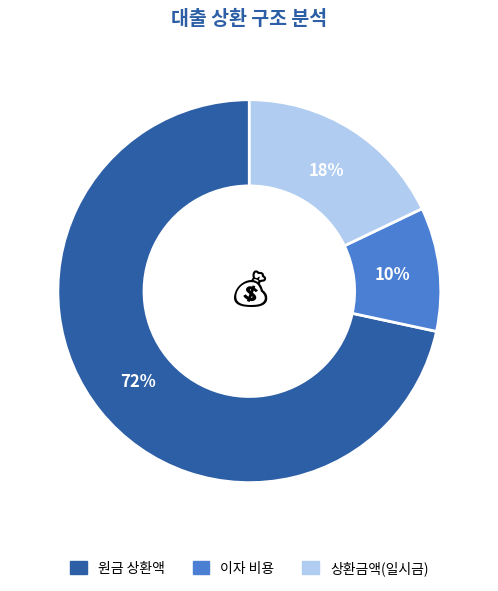

Is there a majority slice in this chart?

Yes